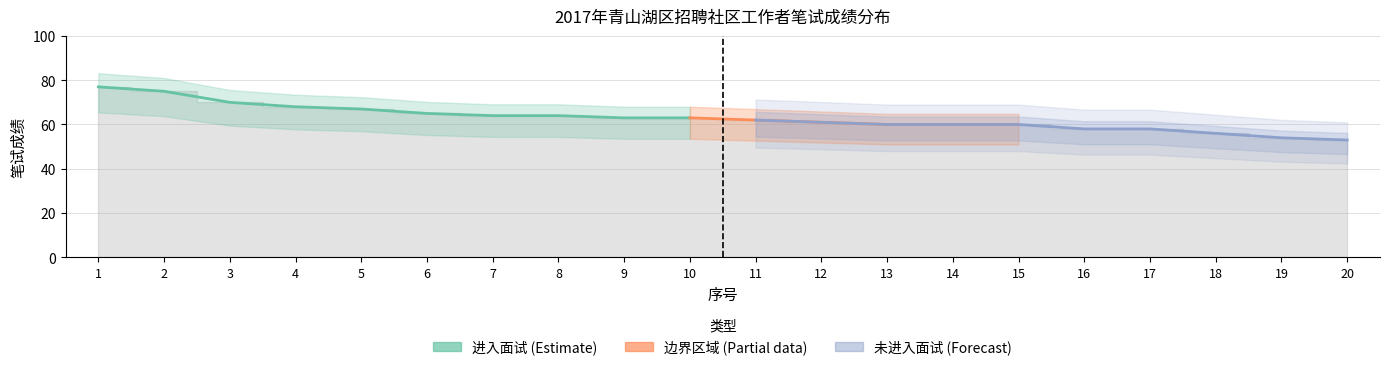

Reading left to right, transcribe all the data shown in this chart.

所有考生: 77	75	70	68	67	65	64	64	63	63	62	61	60	60	60	58	58	56	54	53
进入面试: 77	75	70	68	67	65	64	64	63	63	0	0	0	0	0	0	0	0	0	0
未进入面试: 0	0	0	0	0	0	0	0	0	0	62	61	60	60	60	58	58	56	54	53